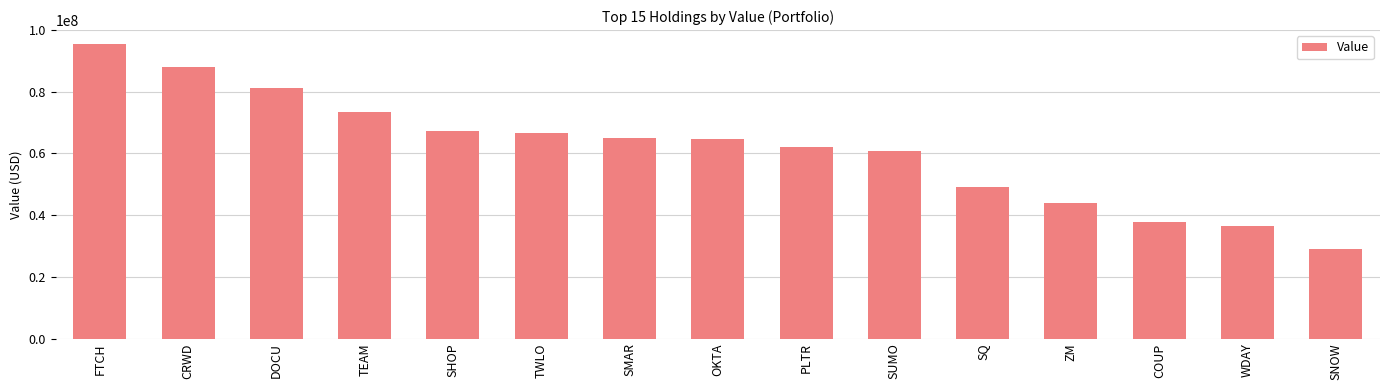

Which has a higher value, SMAR or CRWD?

CRWD